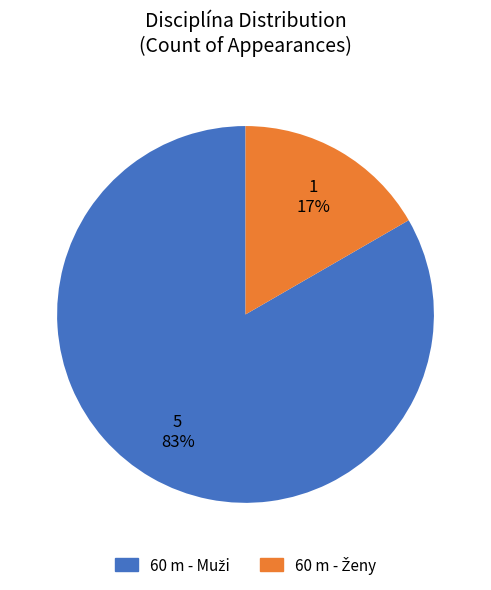

Is there a majority slice in this chart?

Yes